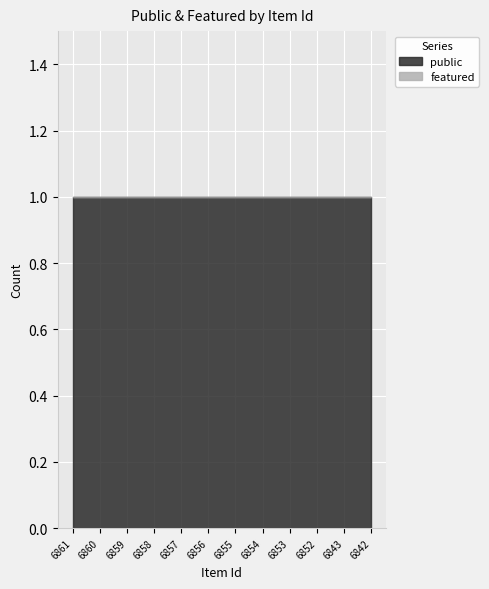

True or false: featured and public cross at least once.

False